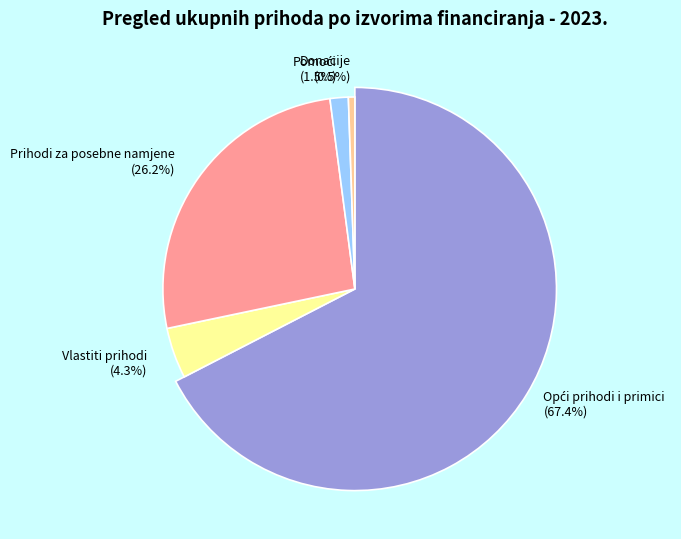

Approximately how many times larger is the value at Vlastiti prihodi compared to Opći prihodi i primici?

0.1